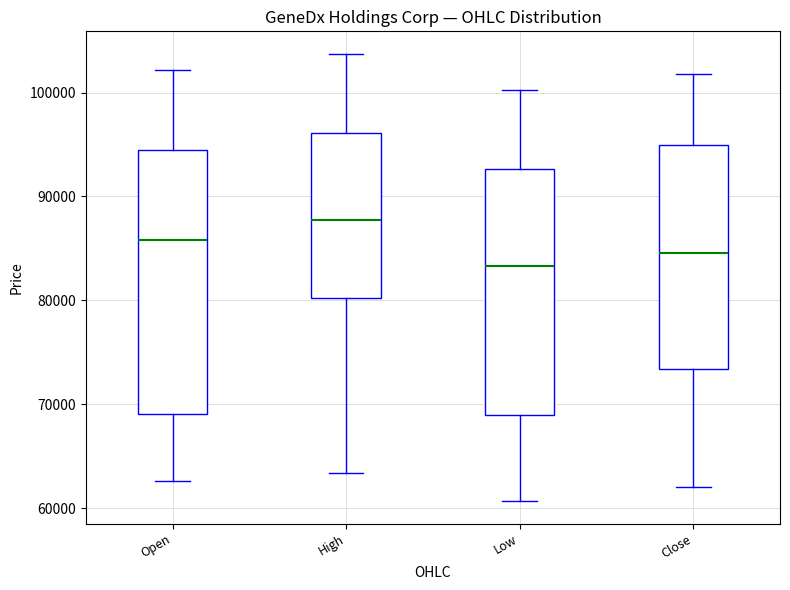

Reading left to right, read every box against the y-axis: the position of its median line, the range the box covers, and the ends of its whiskers. The values are not printed on the chart, so give them approximately, as read against the axis.

Open: median 86000, box 69000 to 95000, whiskers 63000 to 102000
High: median 88000, box 80000 to 96000, whiskers 63000 to 104000
Low: median 83000, box 69000 to 93000, whiskers 61000 to 100000
Close: median 85000, box 73000 to 95000, whiskers 62000 to 102000